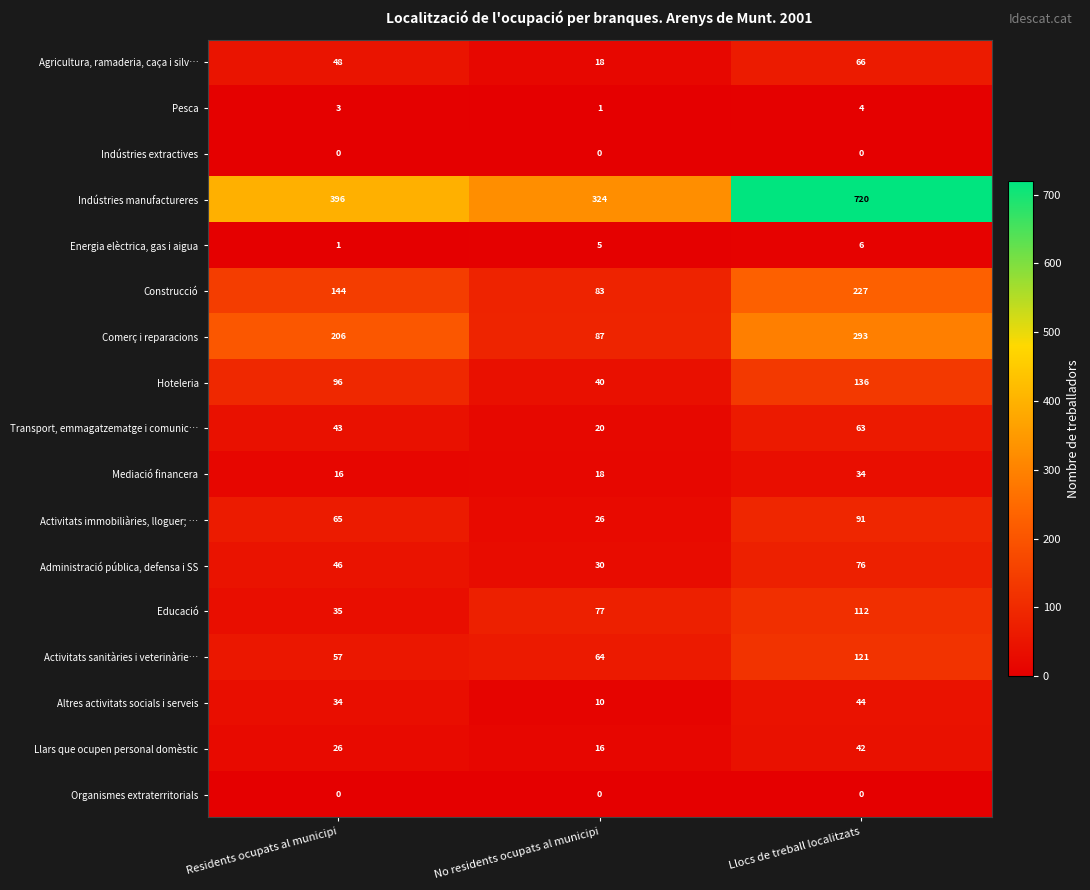

At which label does Altres activitats socials i serveis reach its minimum?

No residents ocupats al municipi